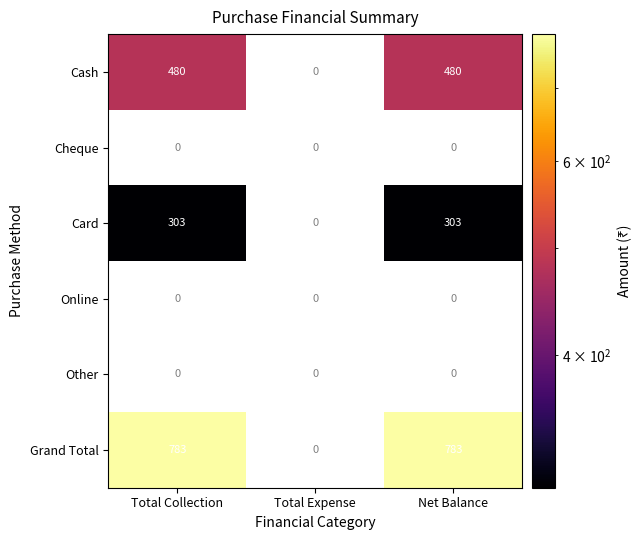

What is the sum of the Card values at Net Balance and Total Collection?

606